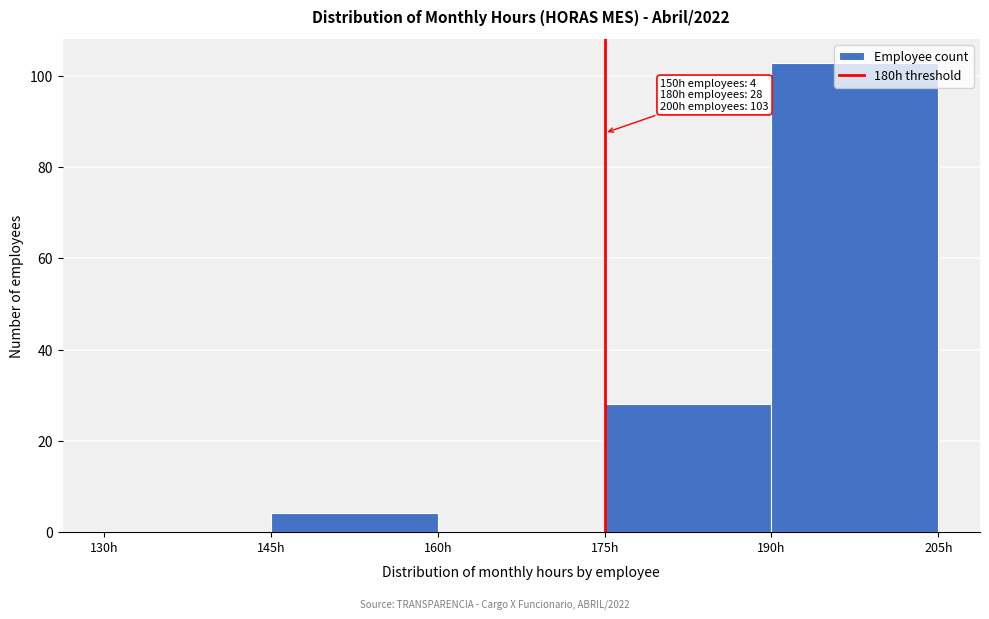

Over which range of the x-axis is the bar tallest?

190 to 205